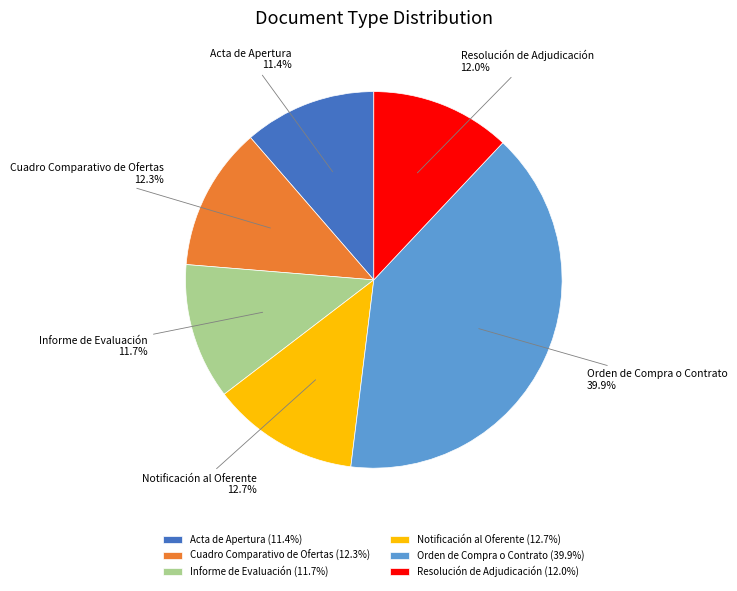

To the nearest percent, what is the difference between the Notificación al Oferente and Orden de Compra o Contrato slice percentages?

27%